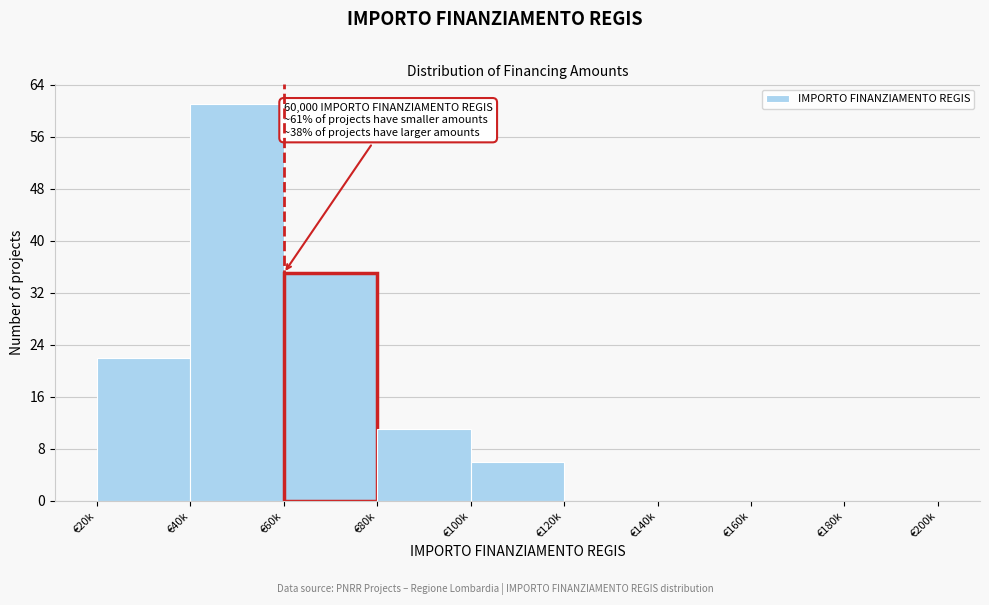

Reading left to right, transcribe all the data shown in this chart.

€20k=22	€40k=61	€60k=35	€80k=11	€100k=6	€120k=0	€140k=0	€160k=0	€180k=0